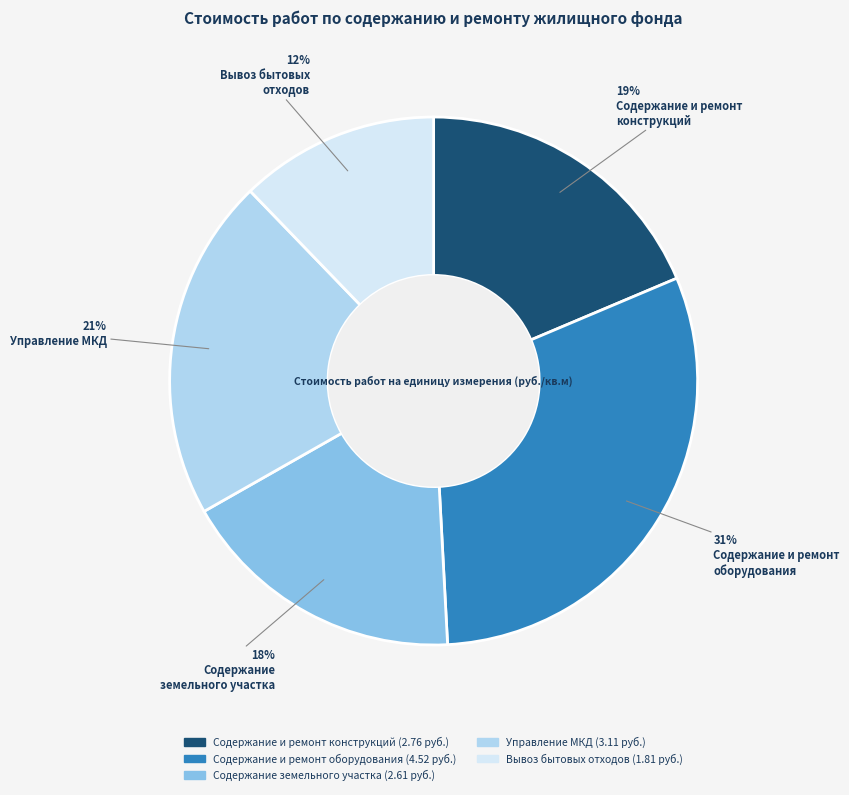

Is there a majority slice in this chart?

No